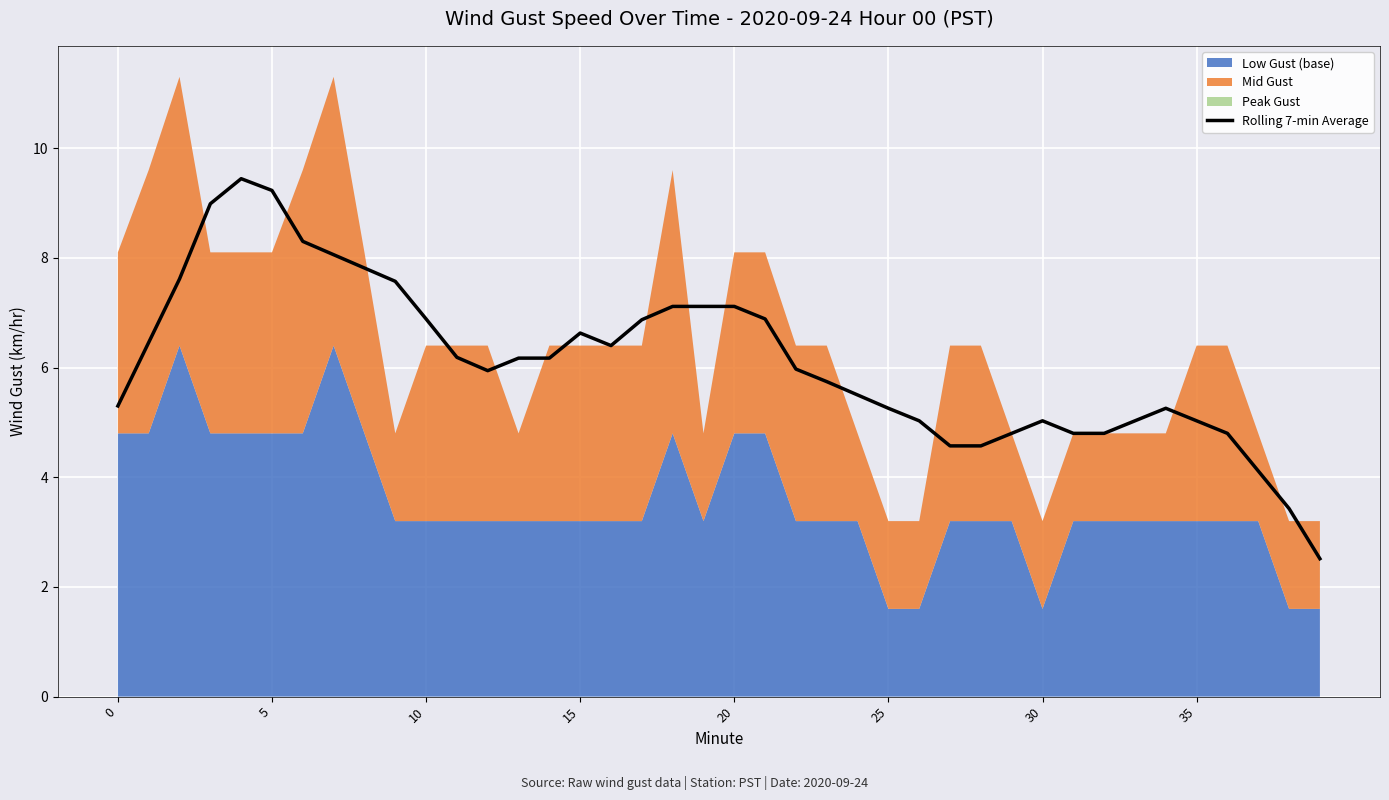

At which label is the value closest to 5?

26